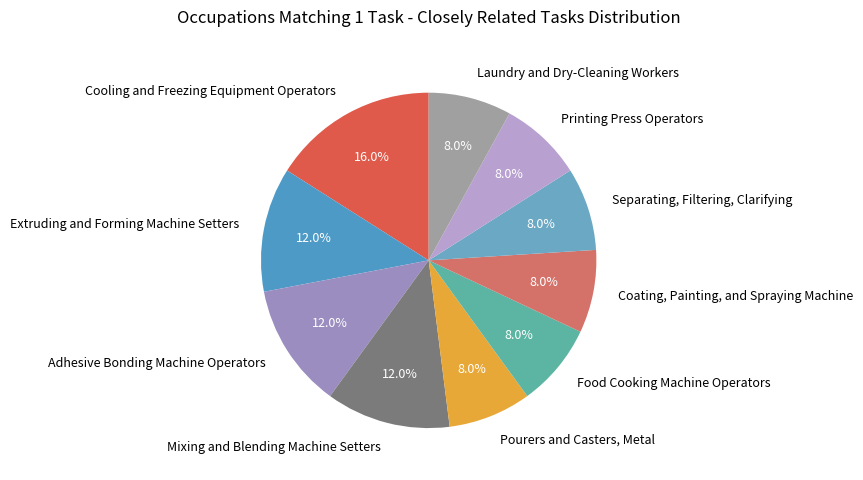

Is it true that Cooling and Freezing Equipment Operators is 16% of the pie?

True